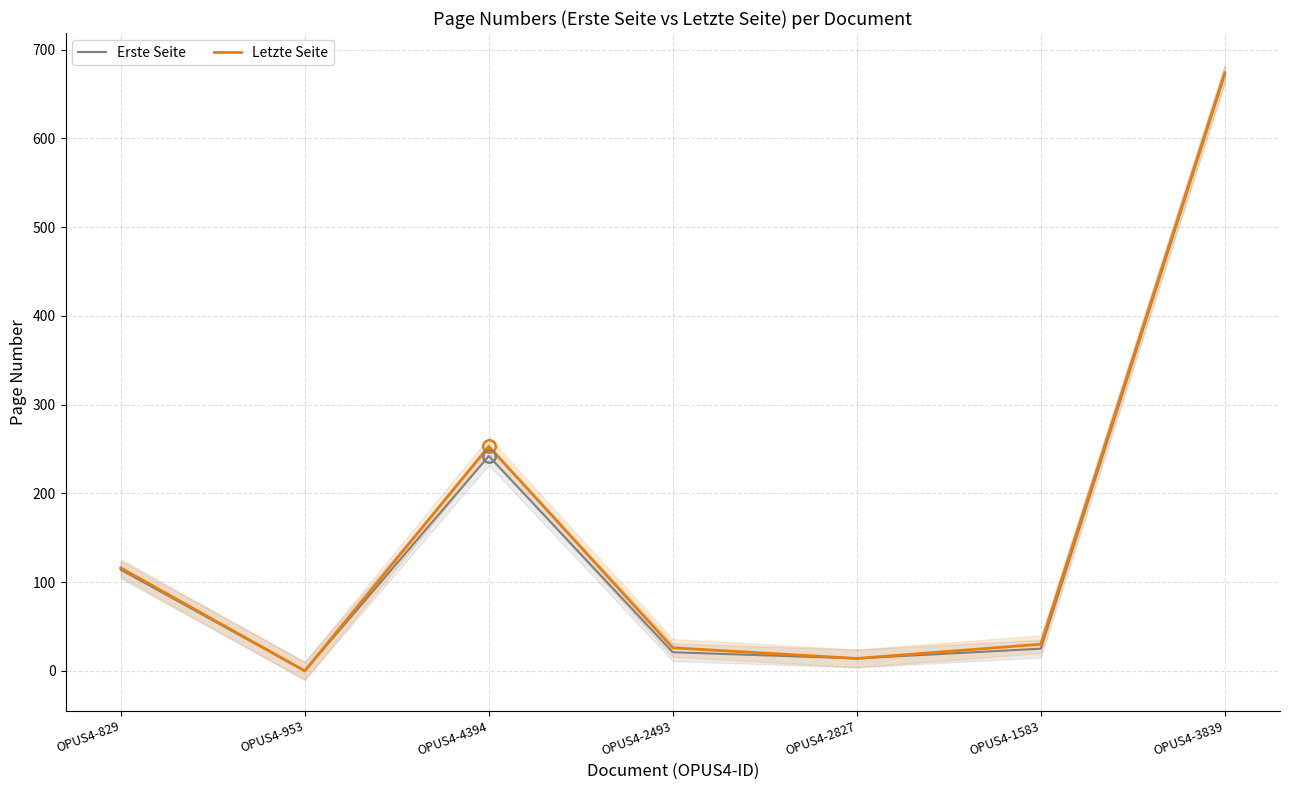

How many values in Letzte Seite are above zero?

6